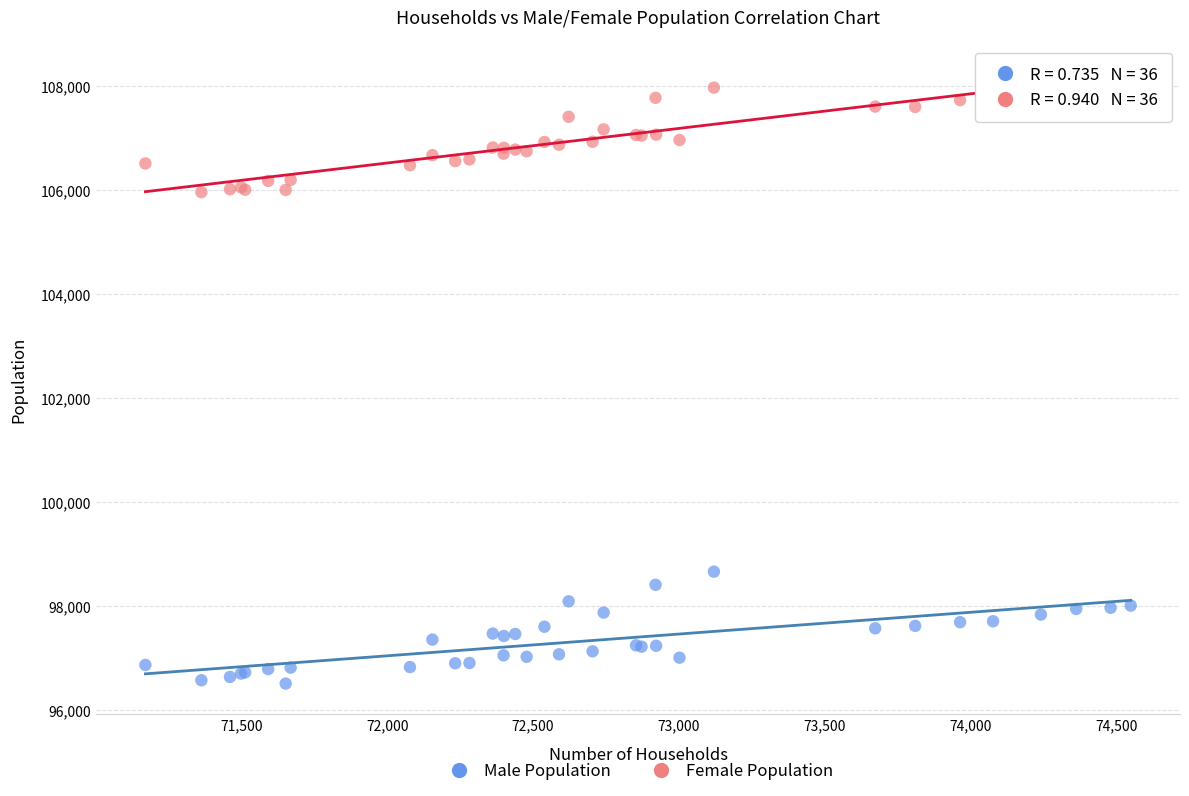

What is the X range (max minus min) for the scatter plot?

3378